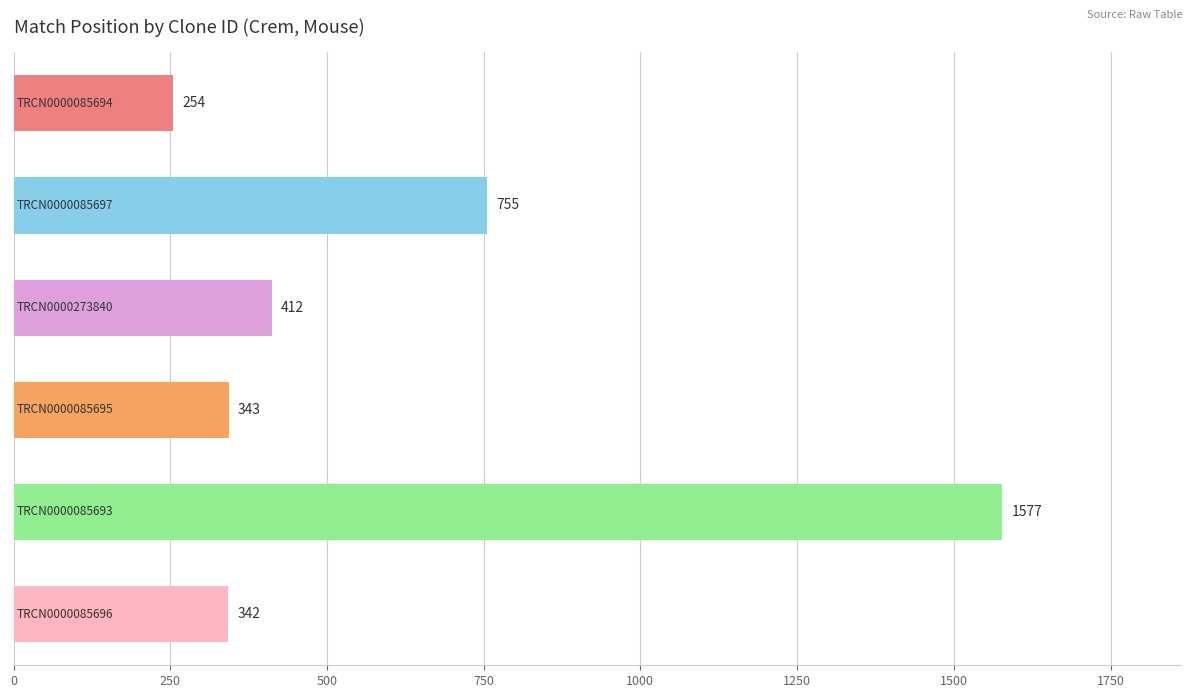

Reading top to bottom, extract all data points from this chart.

254	755	412	343	1577	342